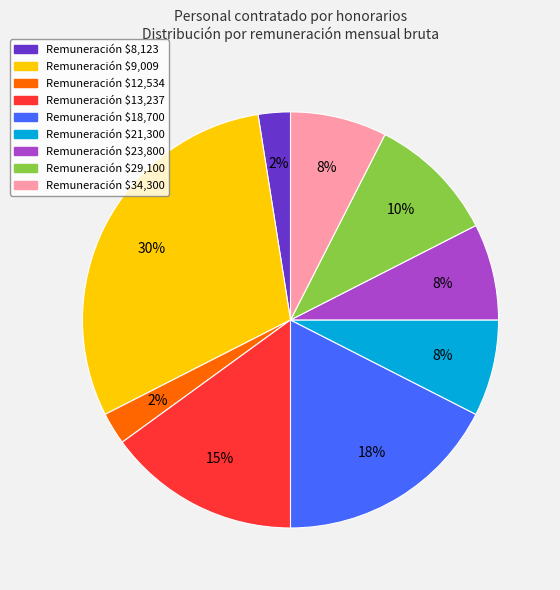

To the nearest percent, what is the average slice percentage?

11%